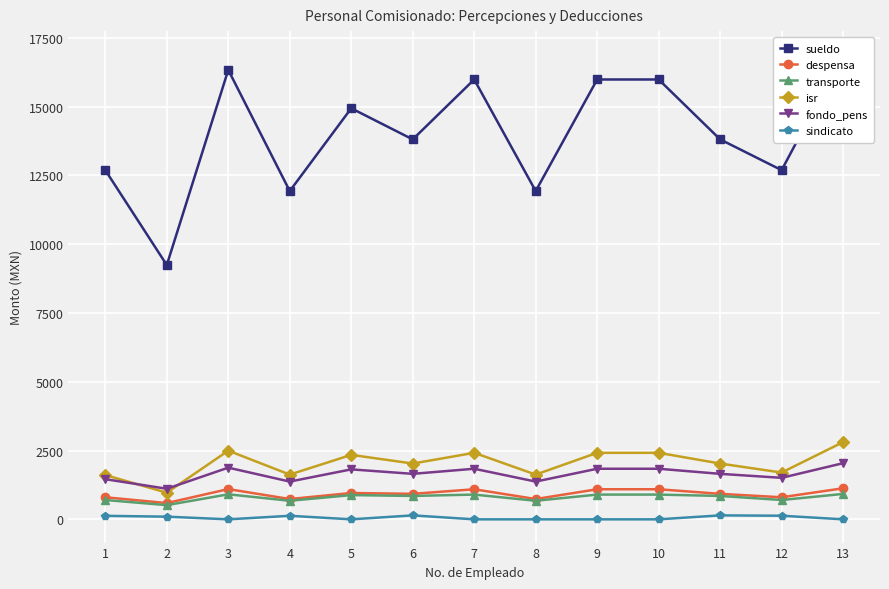

Reading left to right, list all the values displayed in this chart.

sueldo: 1=12688.0	2=9239.5	3=16330.0	4=11929.0	5=14937.0	6=13806.0	7=15983.0	8=11929.0	9=15983.0	10=15983.0	11=13806.0	12=12688.0	13=16896.0
despensa: 1=802.0	2=591.0	3=1099.0	4=737.0	5=957.0	6=926.0	7=1093.0	8=737.0	9=1093.0	10=1093.0	11=926.0	12=802.0	13=1128.0
transporte: 1=702.0	2=516.0	3=909.0	4=675.0	5=881.0	6=850.0	7=899.0	8=675.0	9=899.0	10=899.0	11=850.0	12=702.0	13=923.0
isr: 1=1609.3	2=967.4	3=2494.9	4=1625.9	5=2342.7	6=2027.3	7=2417.4	8=1625.9	9=2417.4	10=2417.4	11=2027.3	12=1700.1	13=2806.6
fondo_pens: 1=1459.1	2=1111.4	3=1878.0	4=1371.8	5=1815.5	6=1652.9	7=1838.0	8=1371.8	9=1838.0	10=1838.0	11=1652.9	12=1508.0	13=2040.8
sindicato: 1=126.9	2=96.7	3=0.0	4=128.6	5=0.0	6=143.7	7=0.0	8=0.0	9=0.0	10=0.0	11=143.7	12=131.1	13=0.0